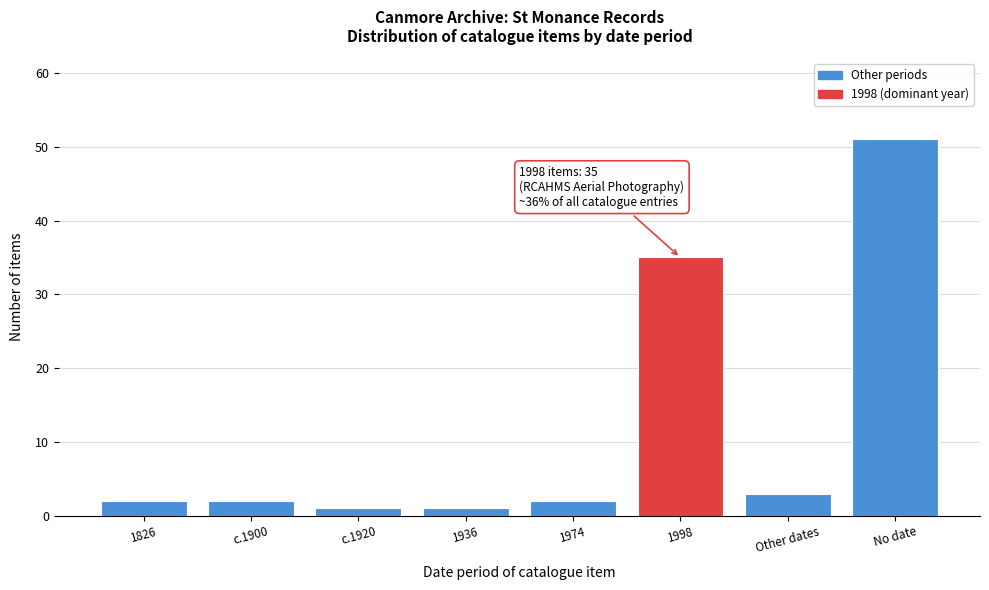

Reading right to left, extract all data points from this chart.

No date=51	Other dates=3	1998=35	1974=2	1936=1	c.1920=1	c.1900=2	1826=2